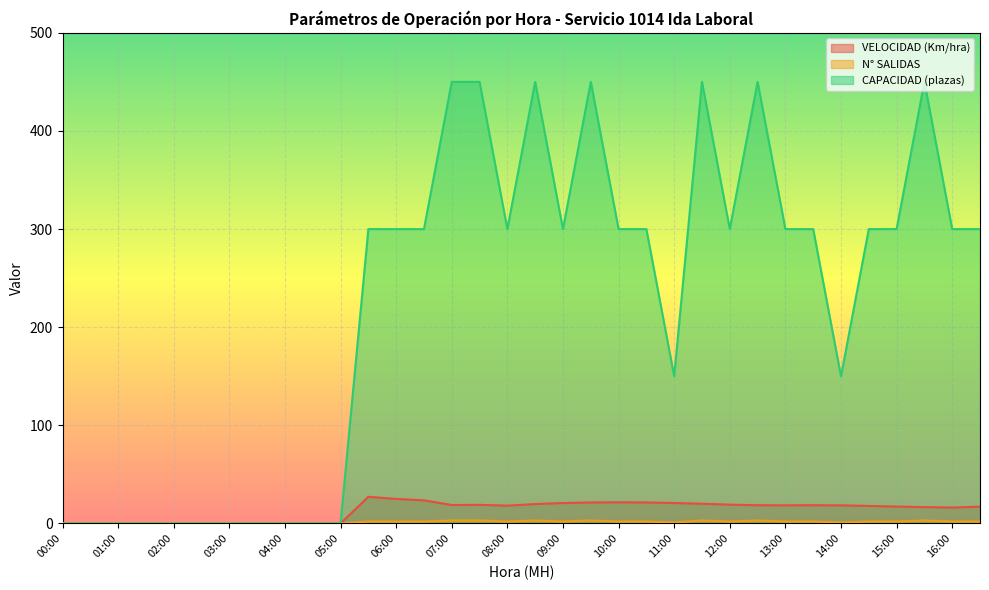

What is the label of the 8th point from the right?

13:00